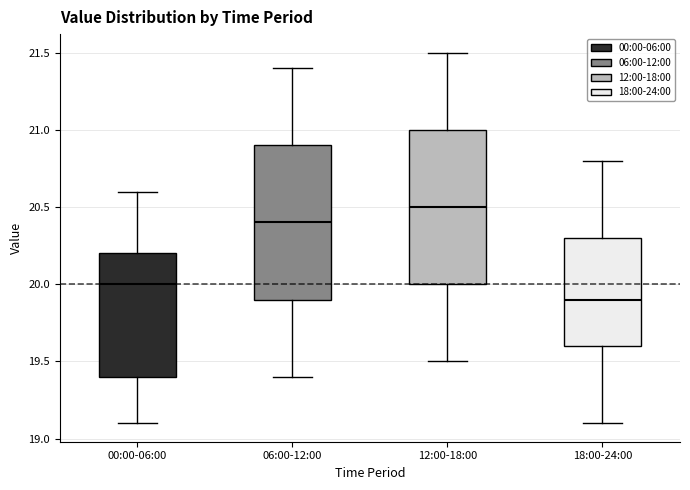

Where is the lower edge of the box for 06:00-12:00 on the y-axis? The values are not printed on the chart, so give them approximately, as read against the axis.

19.9